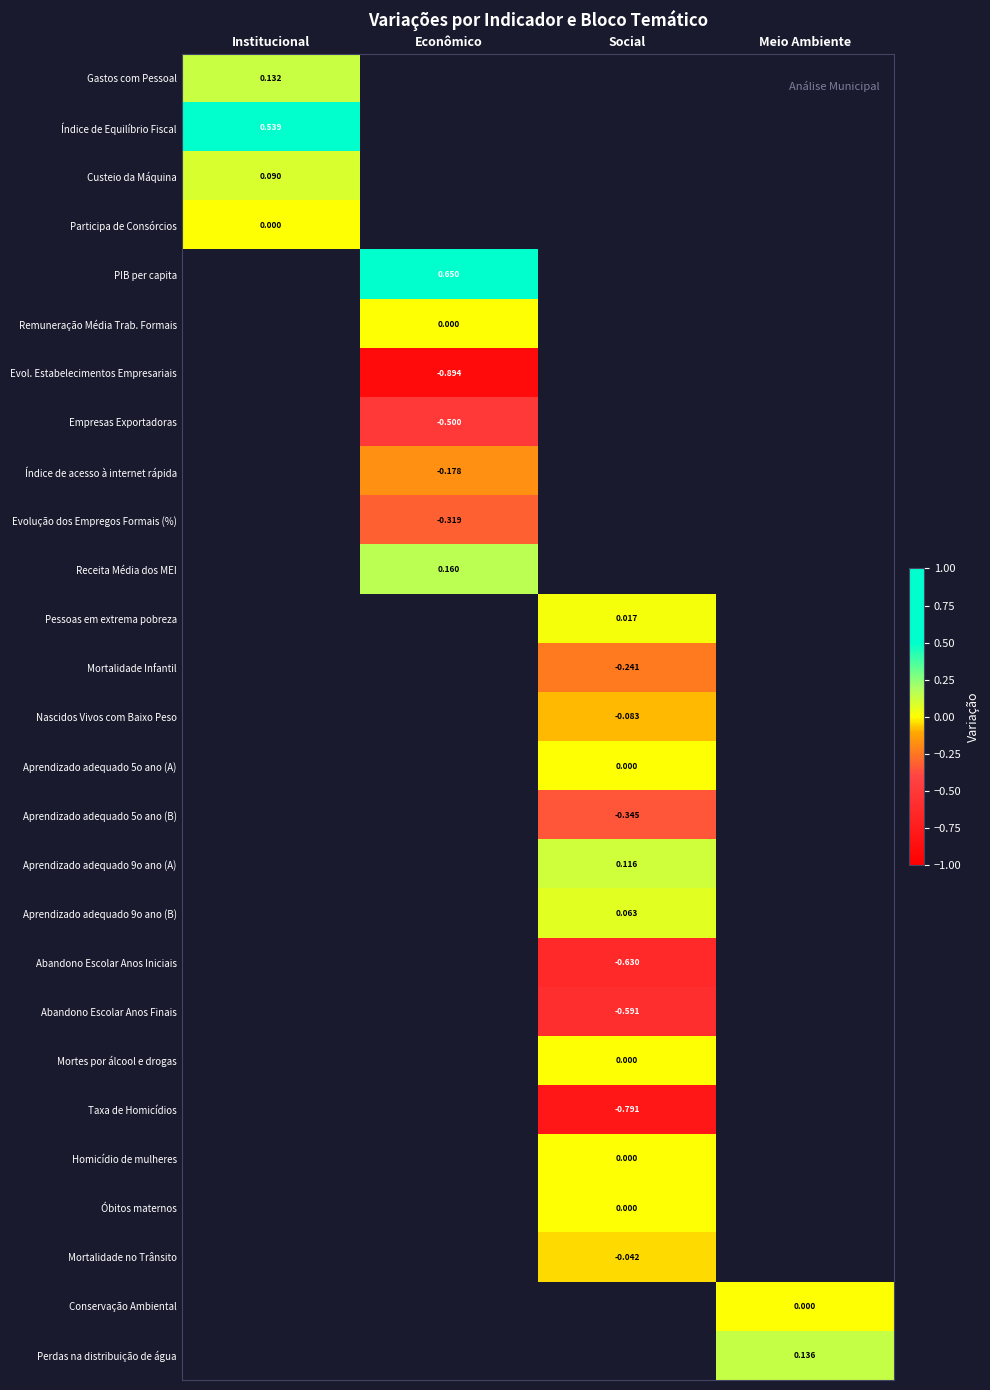

Is the value of Mortes por álcool e drogas at Social greater than the value of Taxa de Homicídios at Social?

Yes